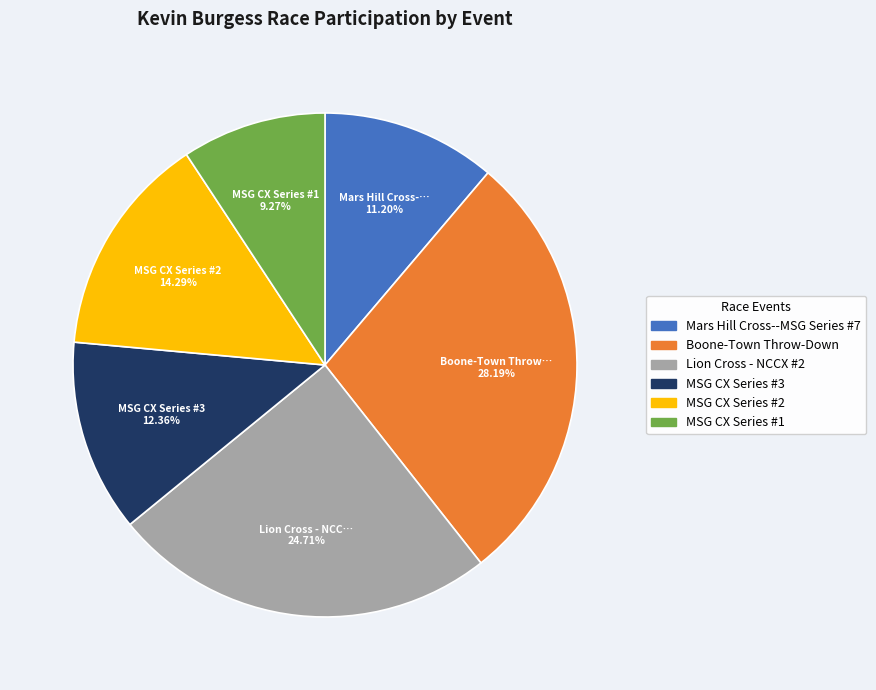

Which category has the biggest portion of the pie?

Boone-Town Throw-Down